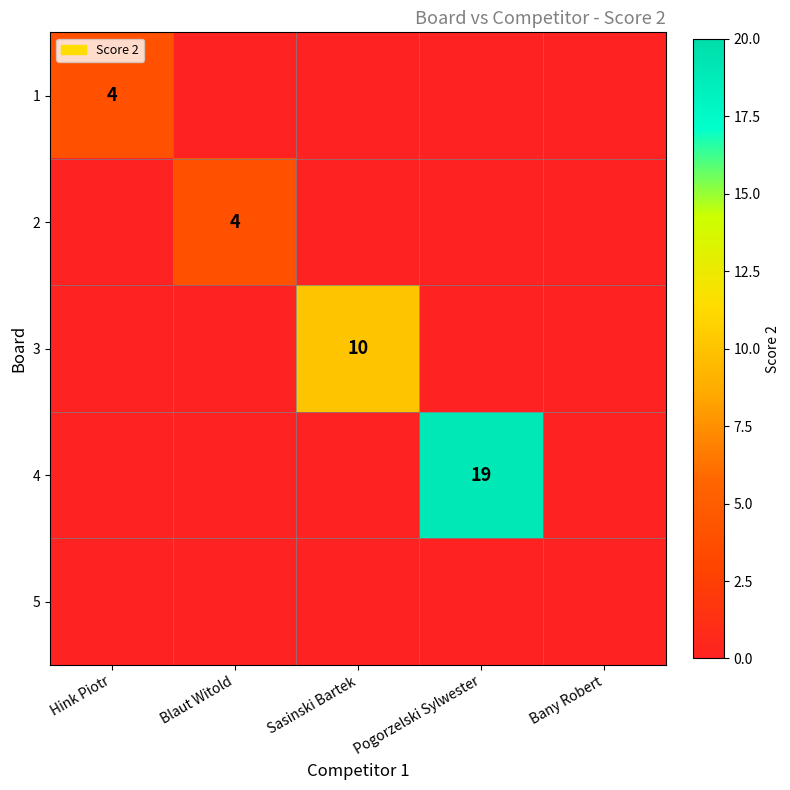

Rank the series by their maximum value, from highest to lowest.

4, 3, 1, 2, 5